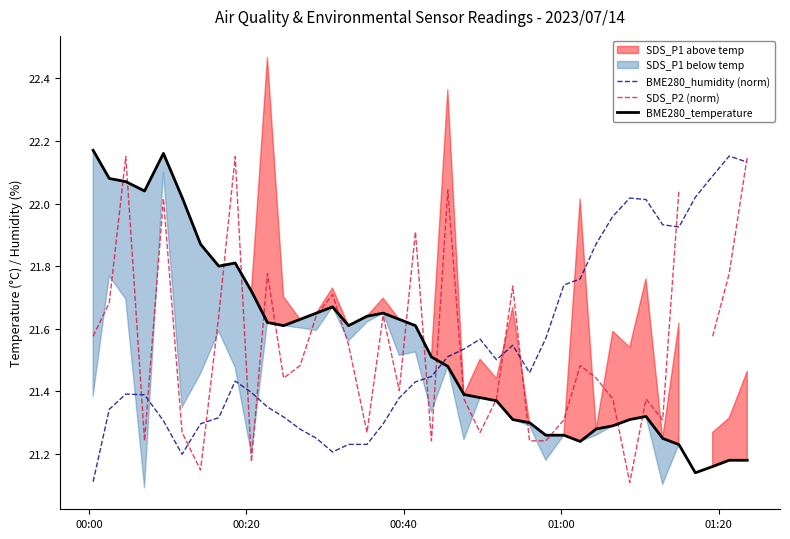

True or false: BME280_temperature and BME280_humidity (norm) intersect in this chart.

True